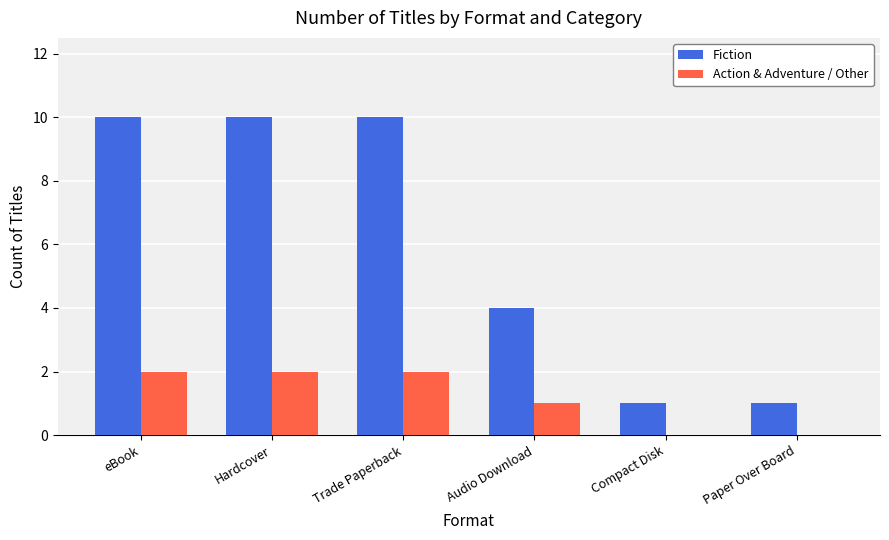

Reading left to right, list all the values displayed in this chart.

Fiction: eBook=10	Hardcover=10	Trade Paperback=10	Audio Download=4	Compact Disk=1	Paper Over Board=1
Action & Adventure / Other: eBook=2	Hardcover=2	Trade Paperback=2	Audio Download=1	Compact Disk=0	Paper Over Board=0